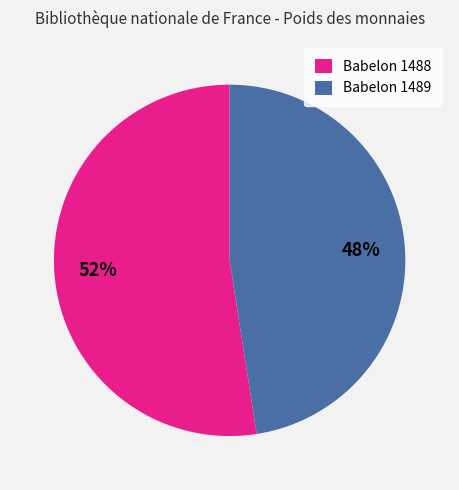

The Babelon 1488 slice represents 62% of the pie. True or false?

False